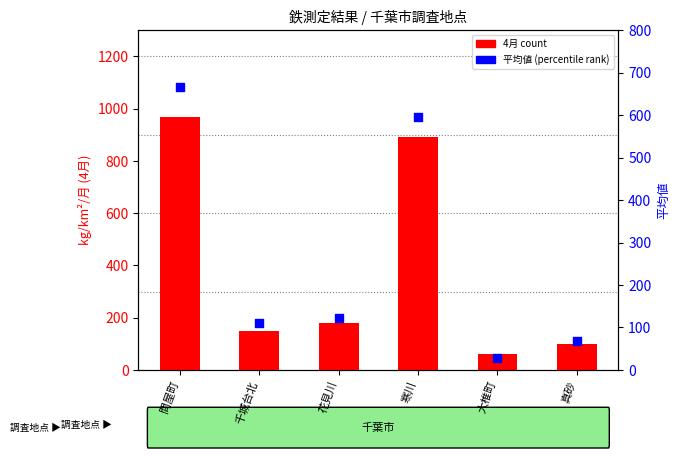

What is the total value across all series at 大椎町?

87.9